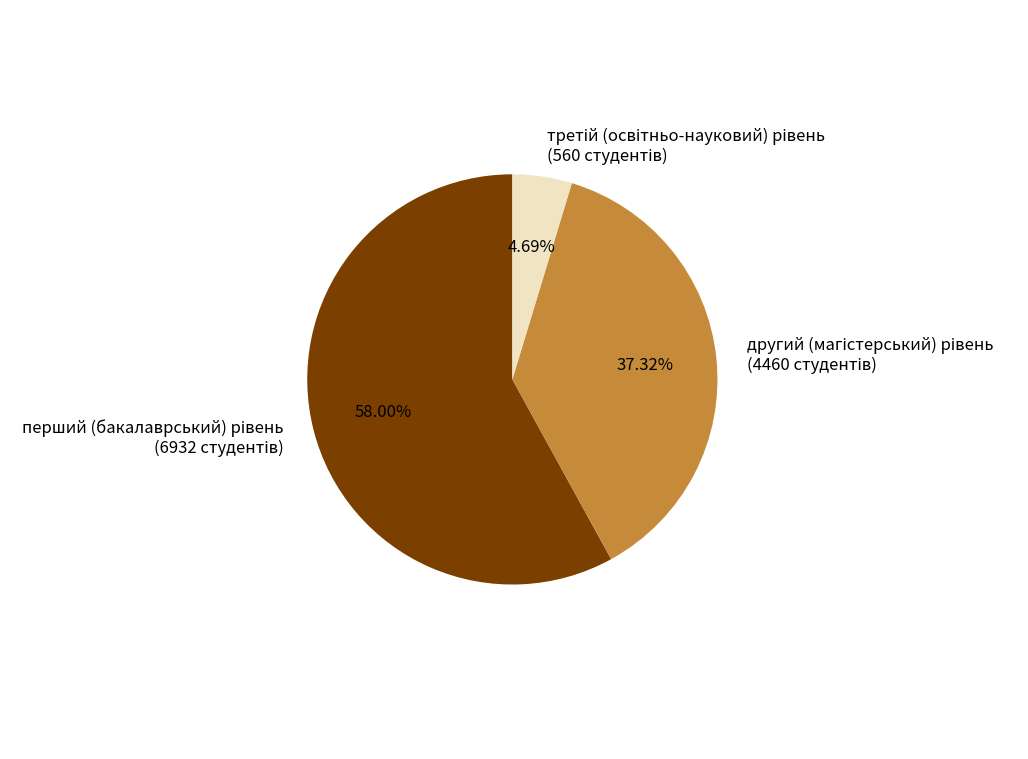

Is there a majority slice in this chart?

Yes